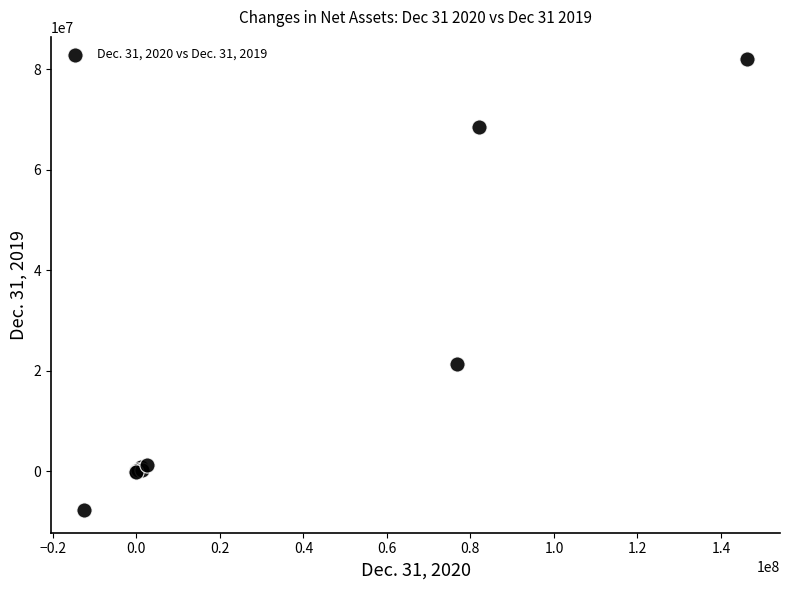

What Y value in the scatter plot is closest to 37100000?

21300000